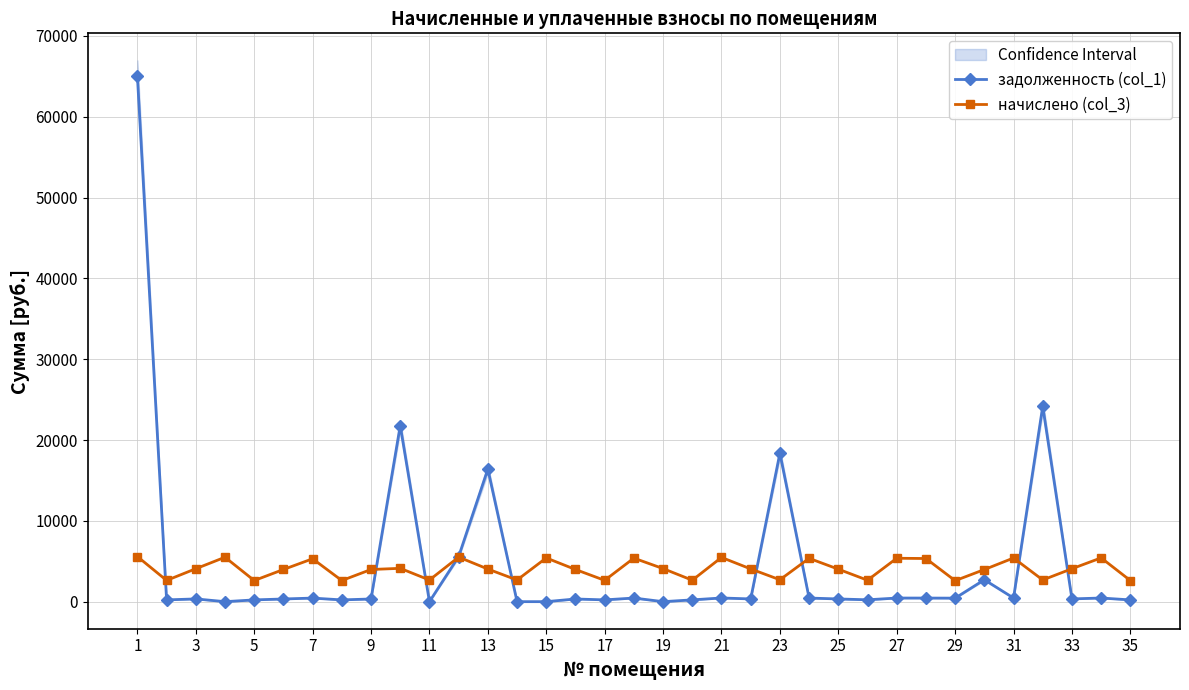

What is the difference between the задолженность (col_1) values at 3 and 23?

18034.4